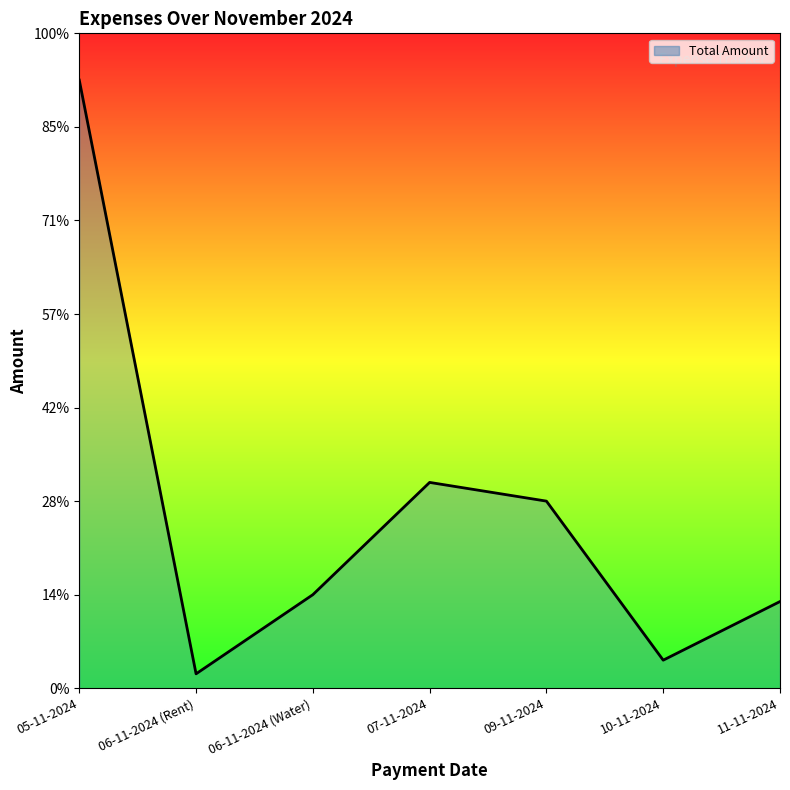

What is the maximum value shown in the chart?

65000